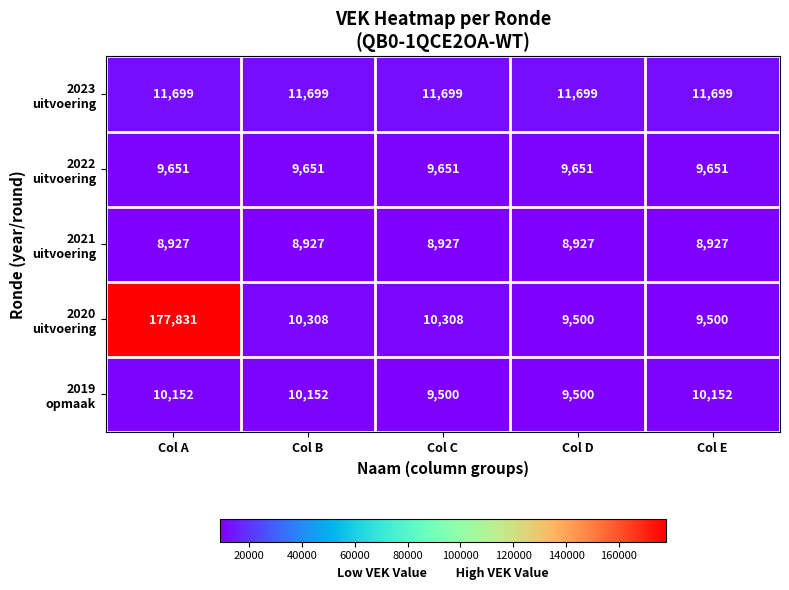

What is the total value across all series at Col D?

49277